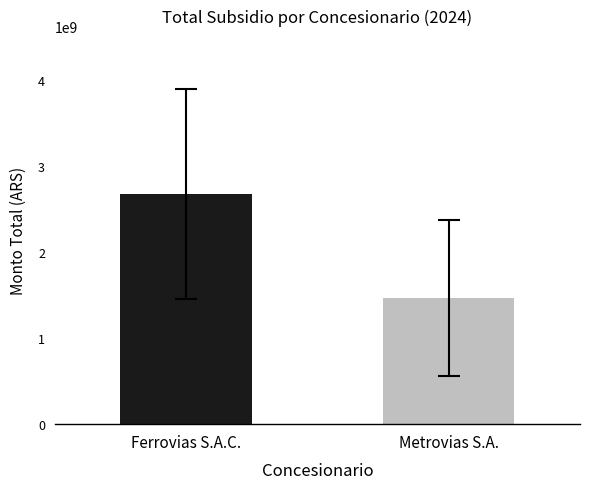

How many bars are there in each group?

2